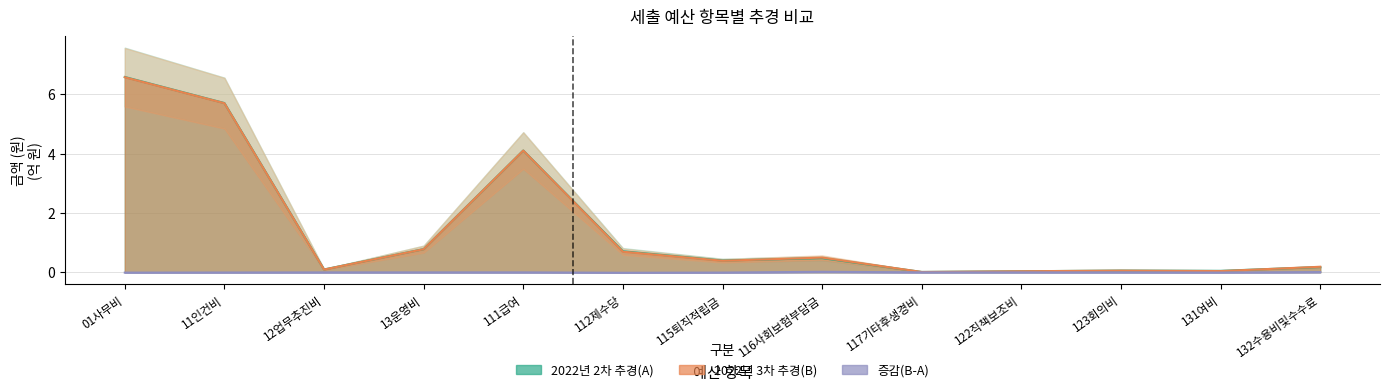

Between 11인건비 and 131여비, which series saw the biggest shift?

2022년 3차 추경(B)